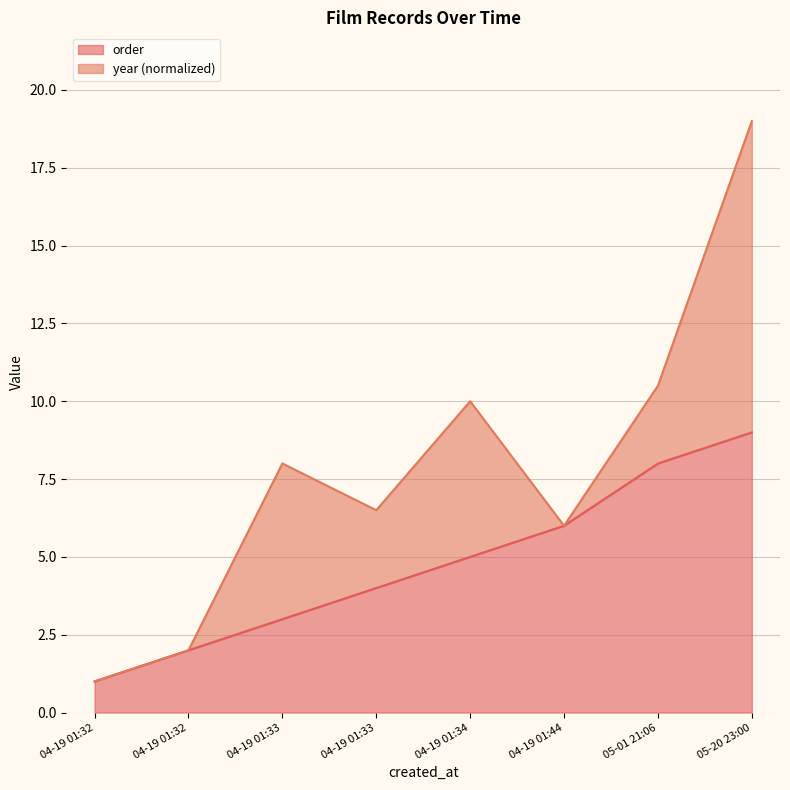

Between 05-01 21:06 and 04-19 01:33, which is larger?

05-01 21:06